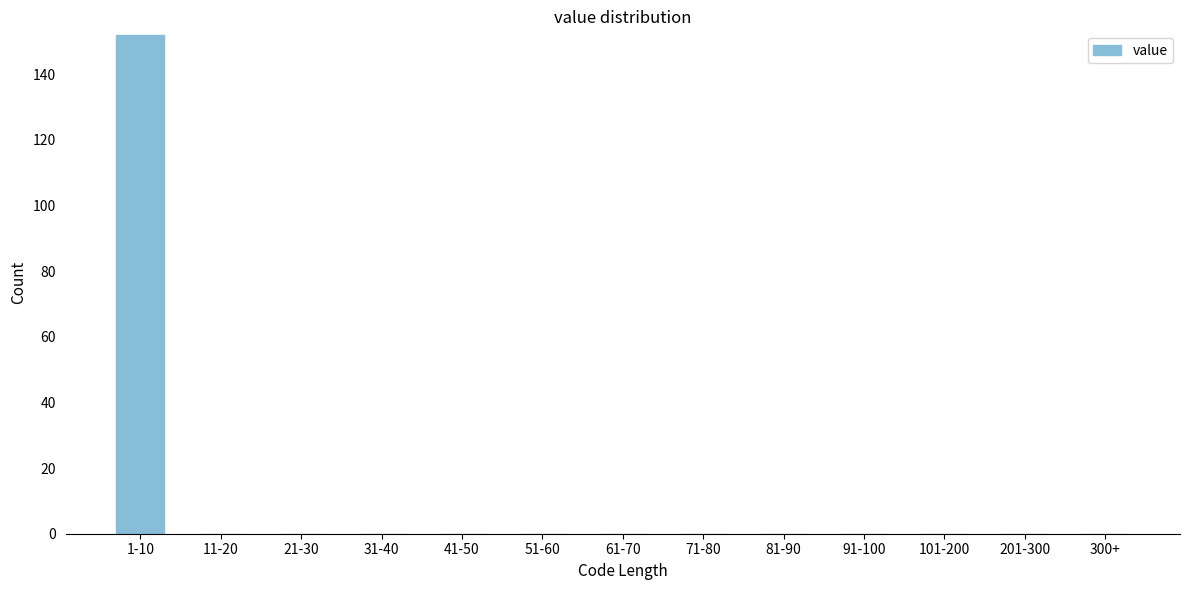

Reading right to left, list all the values displayed in this chart.

300+=0	201-300=0	101-200=0	91-100=0	81-90=0	71-80=0	61-70=0	51-60=0	41-50=0	31-40=0	21-30=0	11-20=0	1-10=152